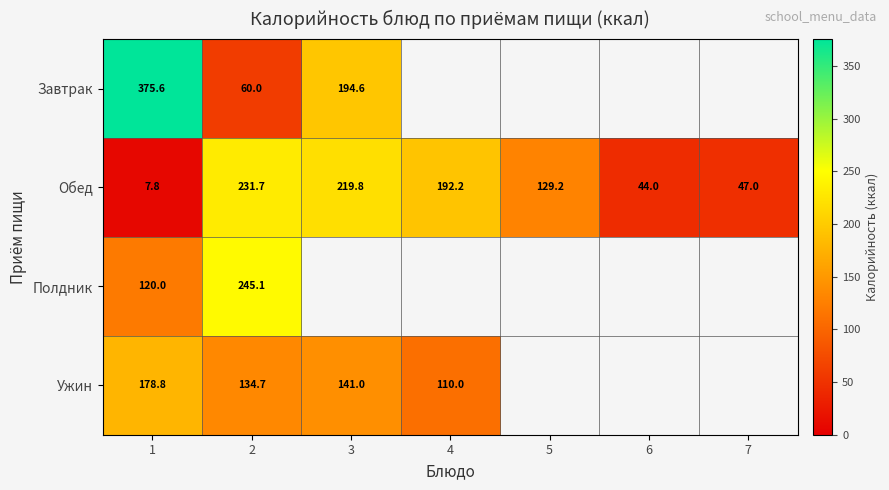

What is the difference between the Ужин values at 2 and 3?

6.3